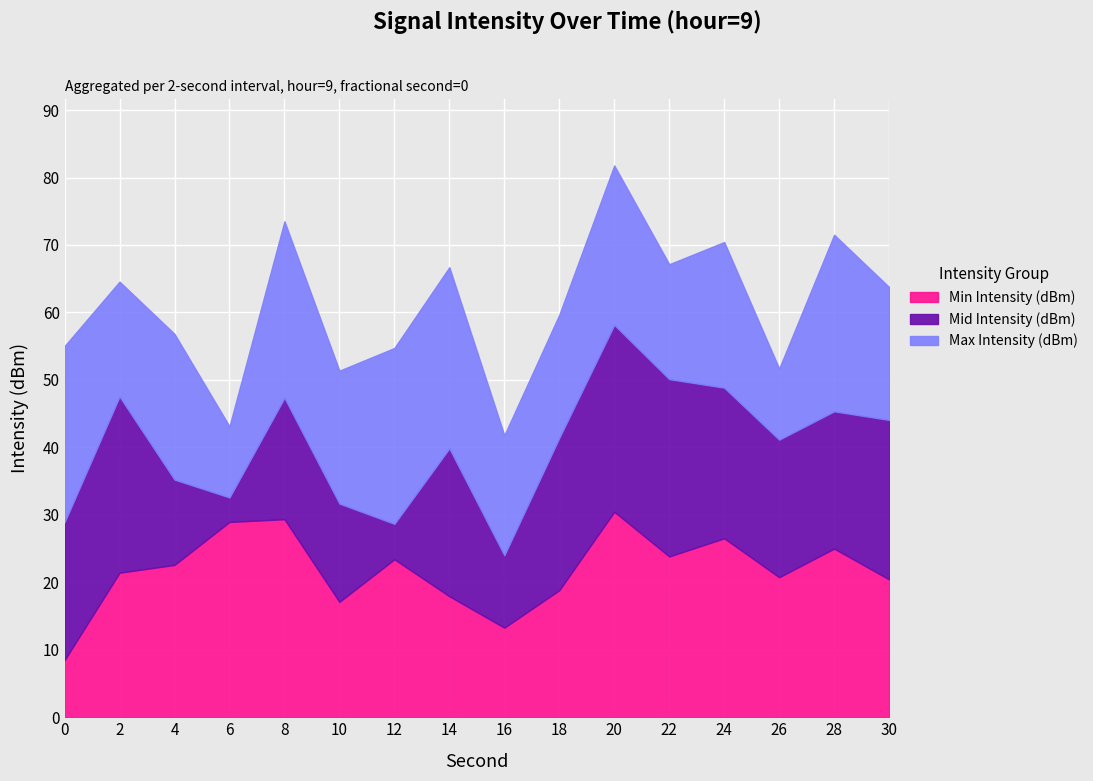

The Min Intensity (dBm) series shows 9.3 at 16. True or false?

False